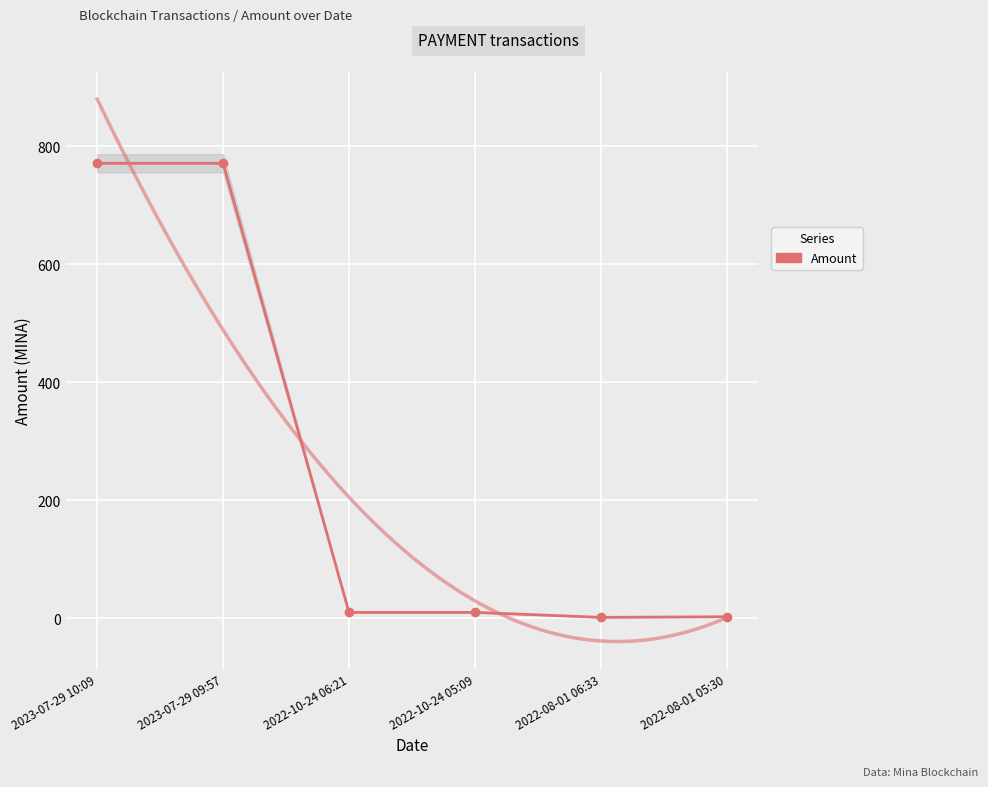

What is the value of the 6th point from the left?

2.5